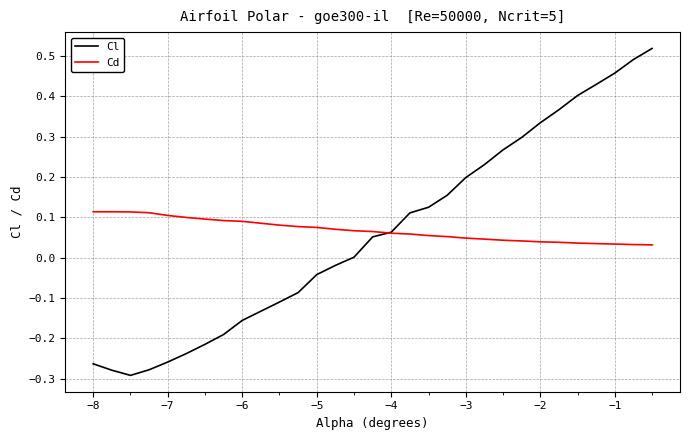

Which series has the largest range (max minus min)?

Cl